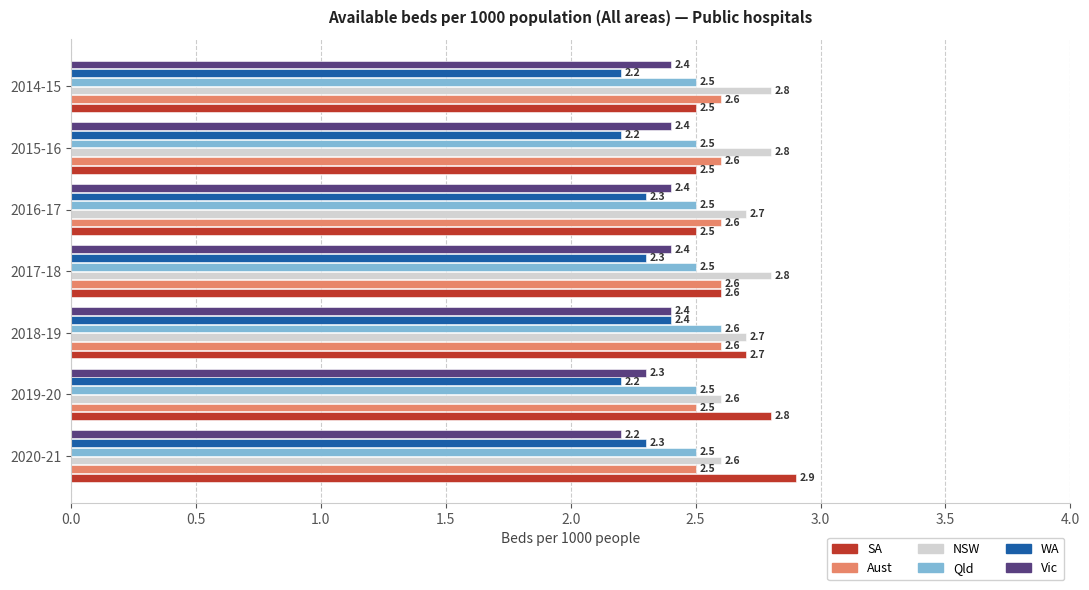

What is the approximate value of Qld at 2014-15?

2.5